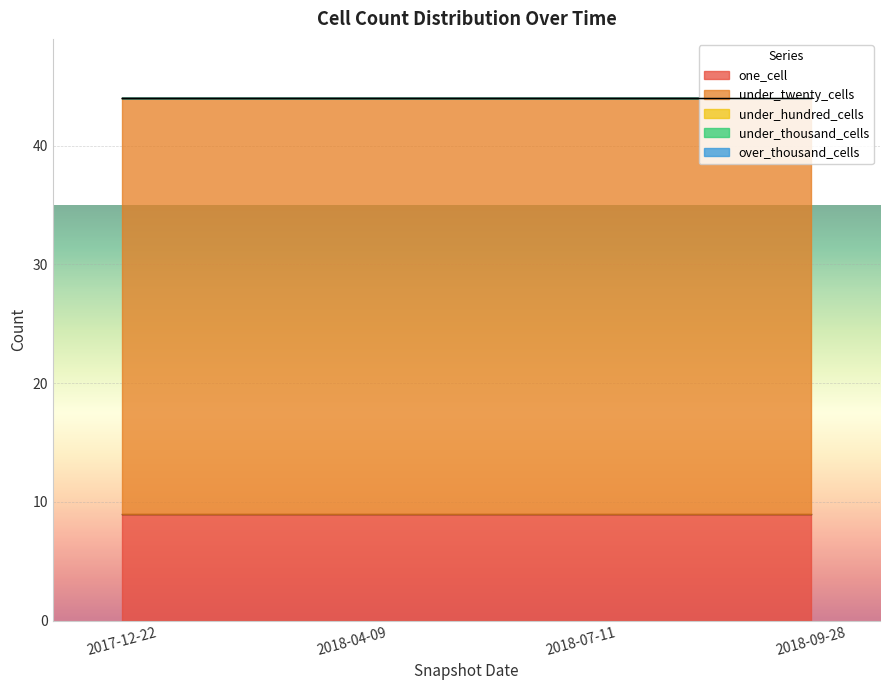

What is the label of the 3rd point from the right?

2018-04-09